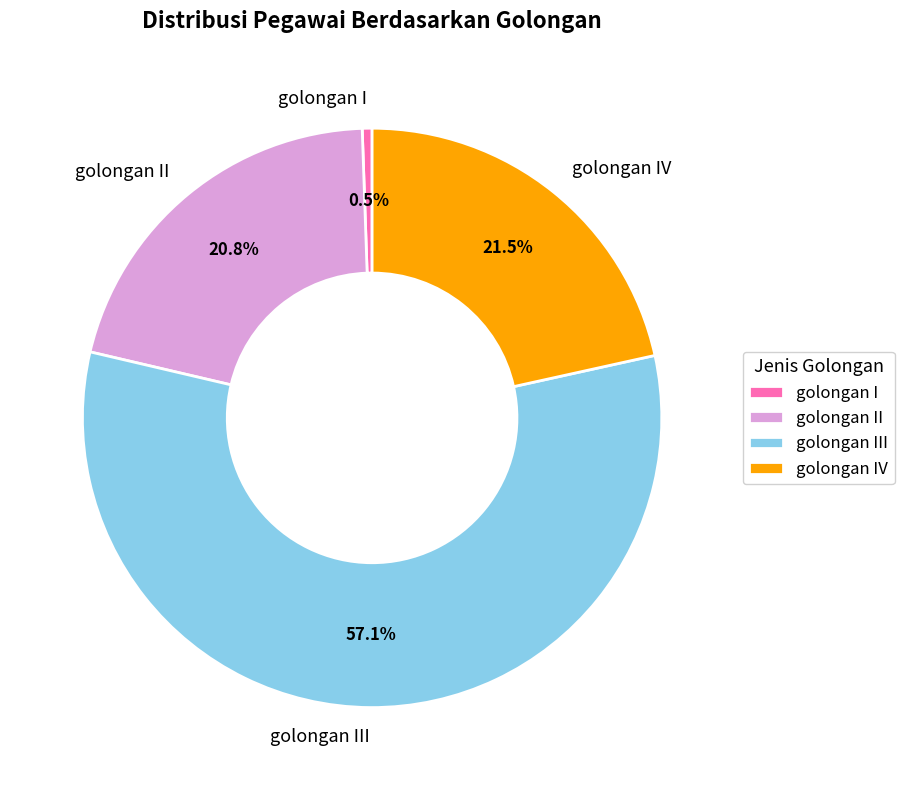

Which slice represents more than half of the pie?

golongan III